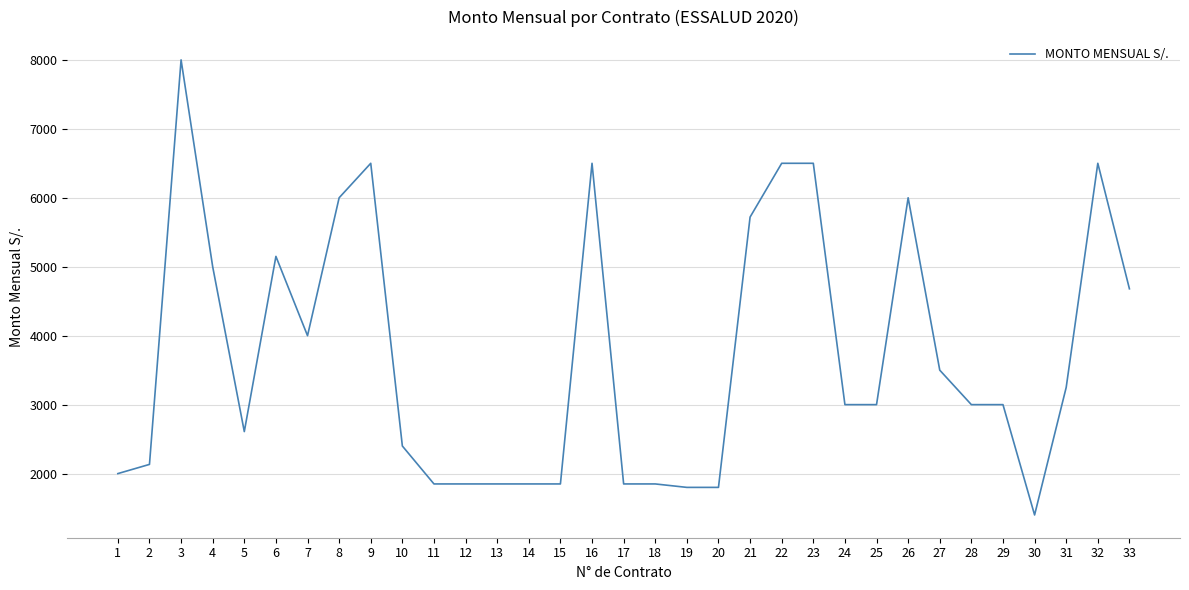

What is the change in value from 3 to 17?

-6150.0